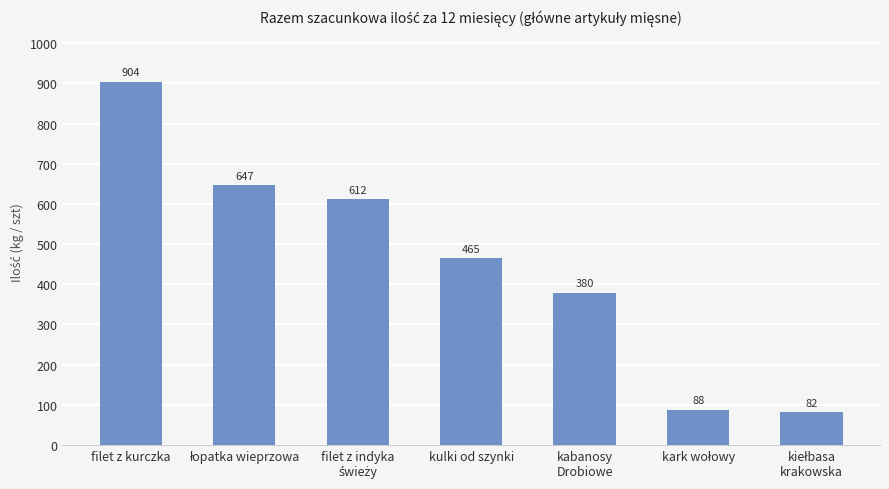

Are the bars horizontal?

No